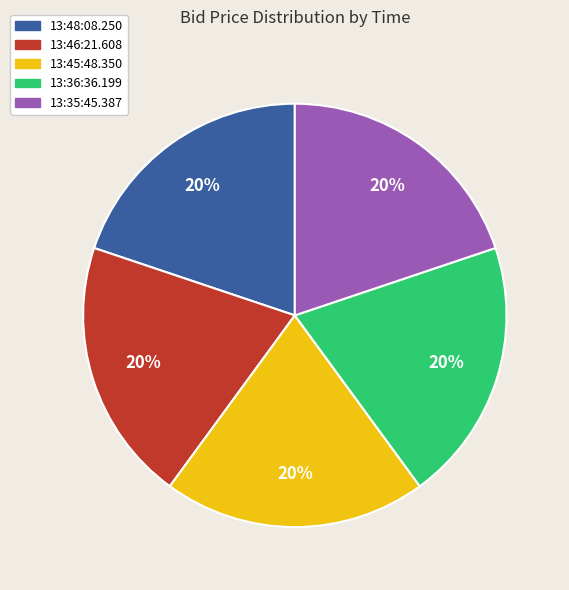

Does any single category account for the majority?

No